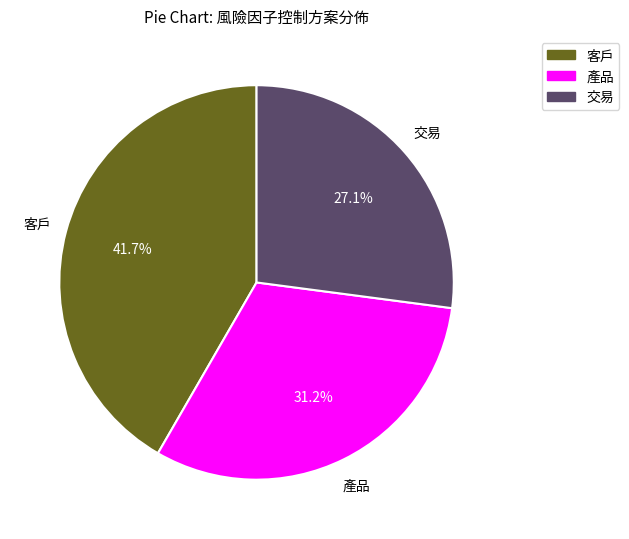

Combined, do 交易 and 客戶 account for over 50%?

Yes